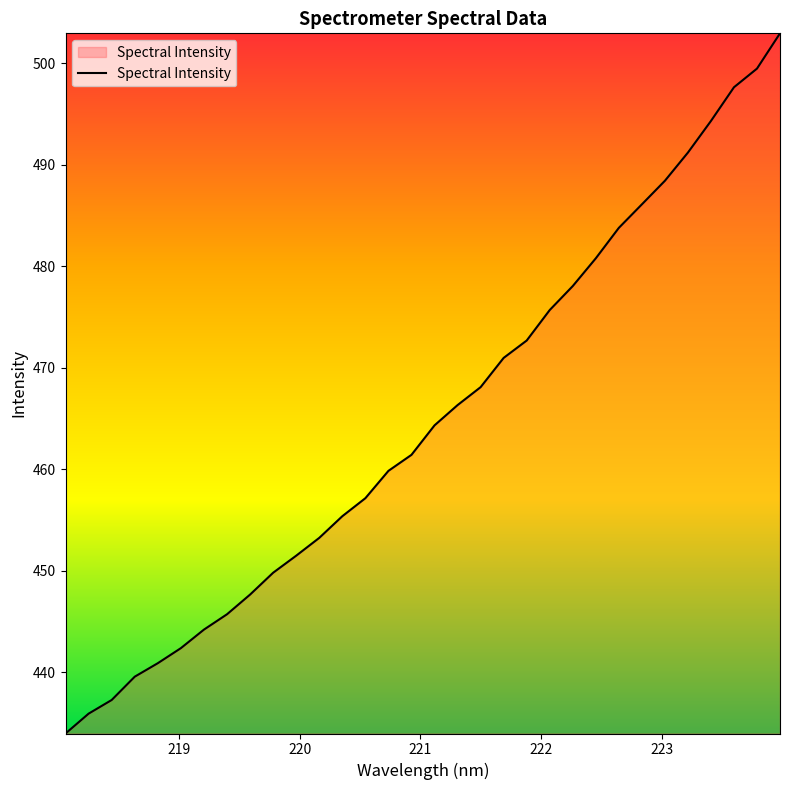

What is the difference between the maximum and minimum values?

69.0